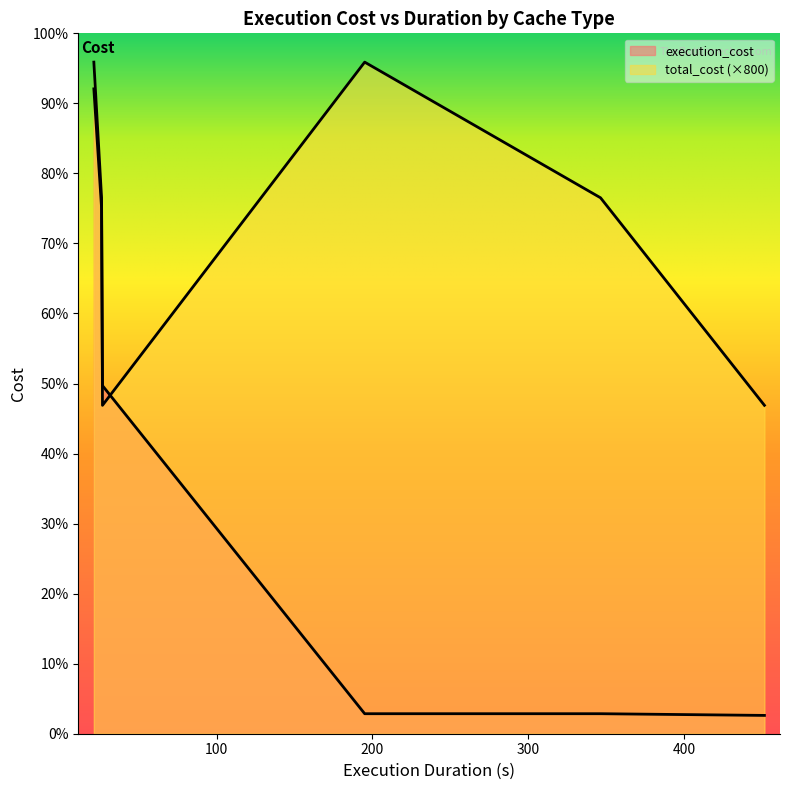

Rank the series by their maximum value, from highest to lowest.

total_cost, execution_cost